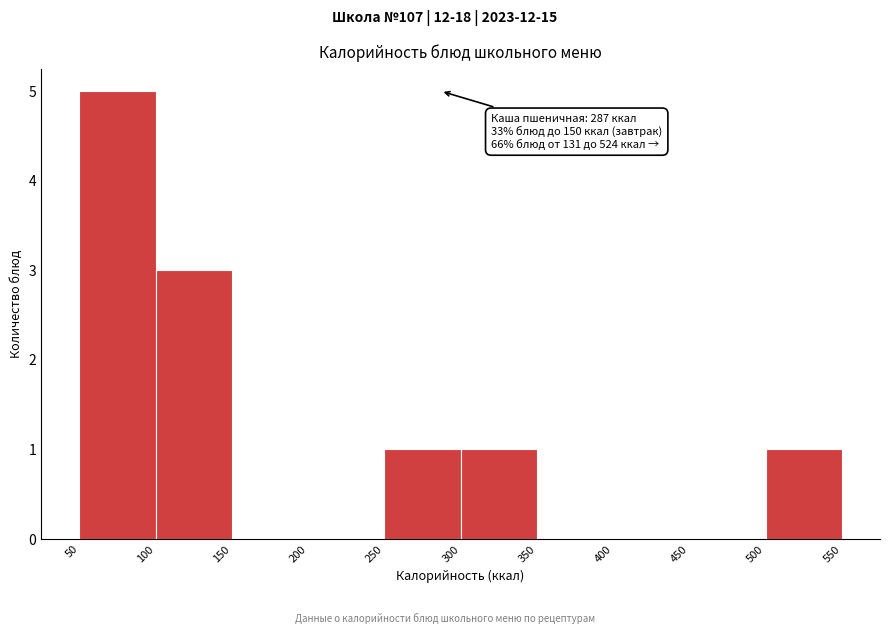

Which range on the x-axis has the tallest bar?

50 to 100